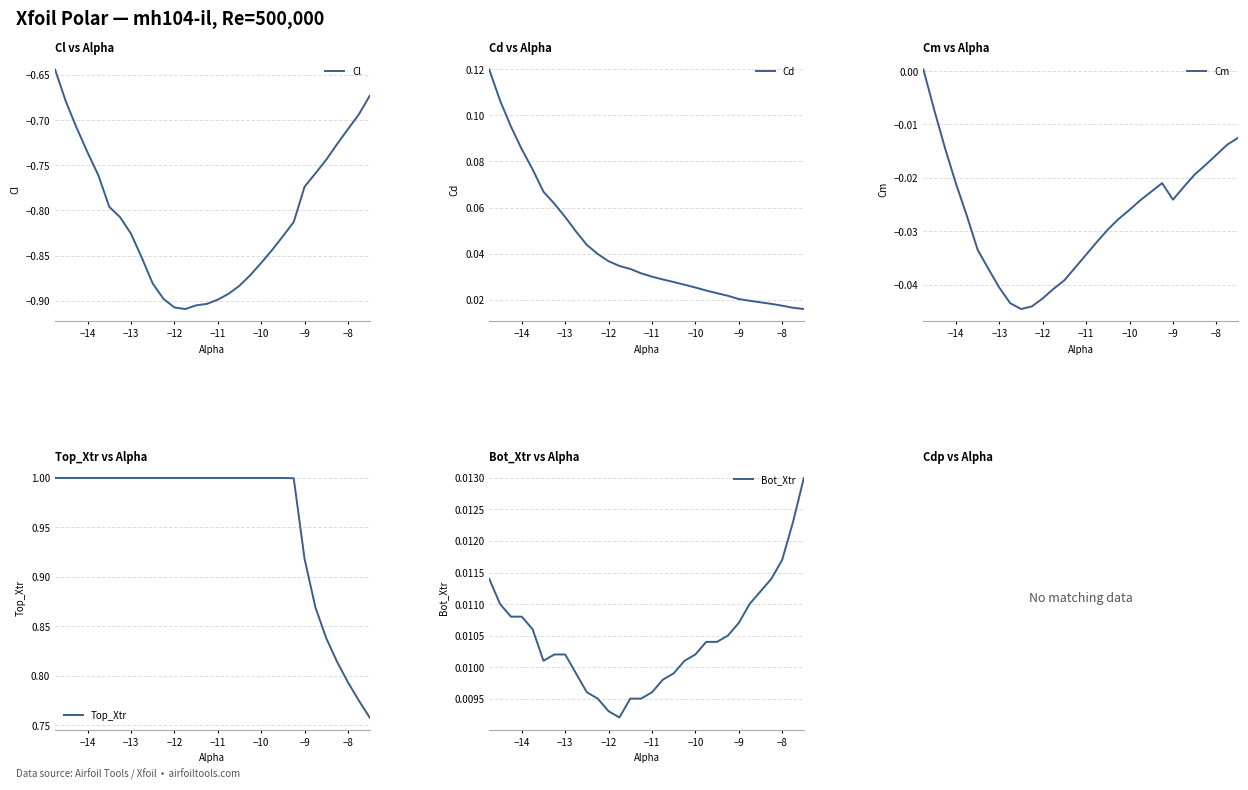

Rank the series by their maximum value, from highest to lowest.

Top_Xtr, Cd, Bot_Xtr, Cm, Cl